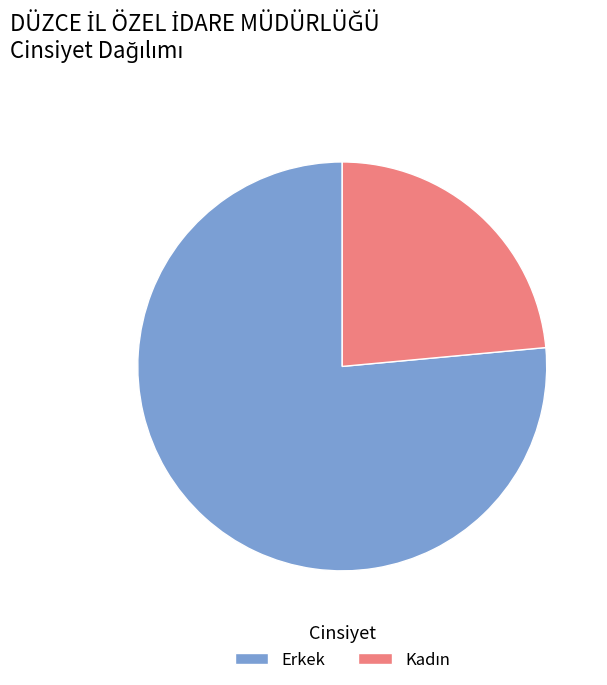

How many segments does this pie chart have?

2